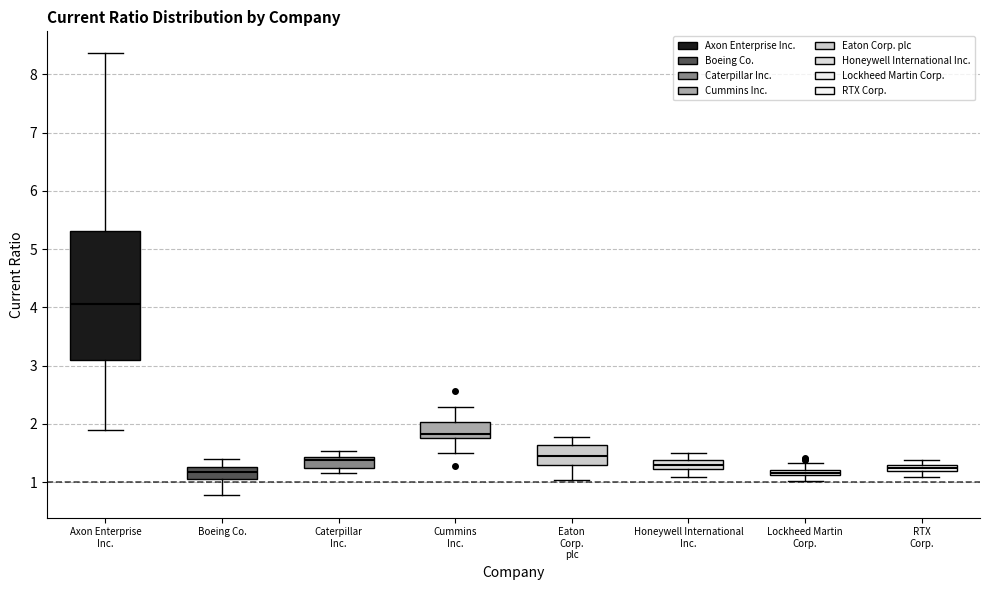

Where is the upper edge of the box for Caterpillar Inc. on the y-axis? The values are not printed on the chart, so give them approximately, as read against the axis.

1.4